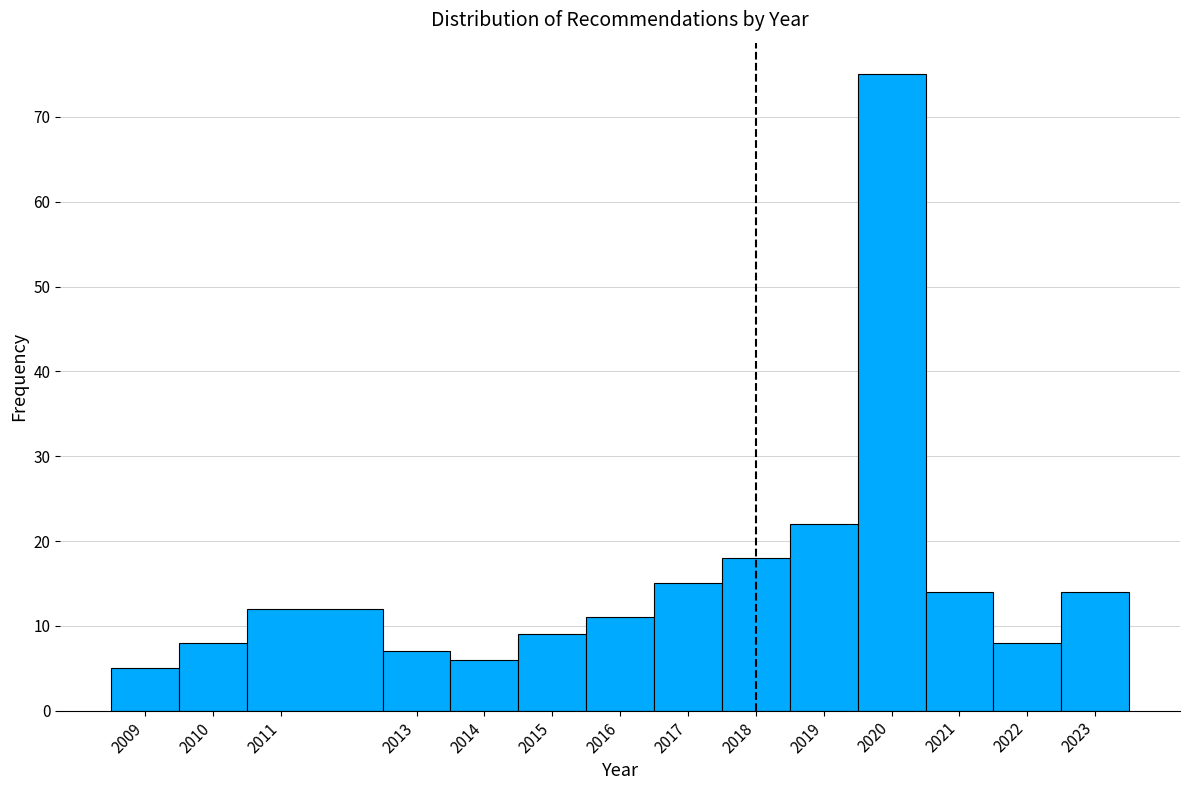

Reading left to right, list every bar in this chart as the range it spans on the x-axis followed by its height. The values are not printed on the chart, so give them approximately, as read against the axis.

2008.5 to 2009.5: 5
2009.5 to 2010.5: 8
2010.5 to 2012.5: 12
2012.5 to 2013.5: 7
2013.5 to 2014.5: 6
2014.5 to 2015.5: 9
2015.5 to 2016.5: 11
2016.5 to 2017.5: 15
2017.5 to 2018.5: 18
2018.5 to 2019.5: 22
2019.5 to 2020.5: 75
2020.5 to 2021.5: 14
2021.5 to 2022.5: 8
2022.5 to 2023.5: 14